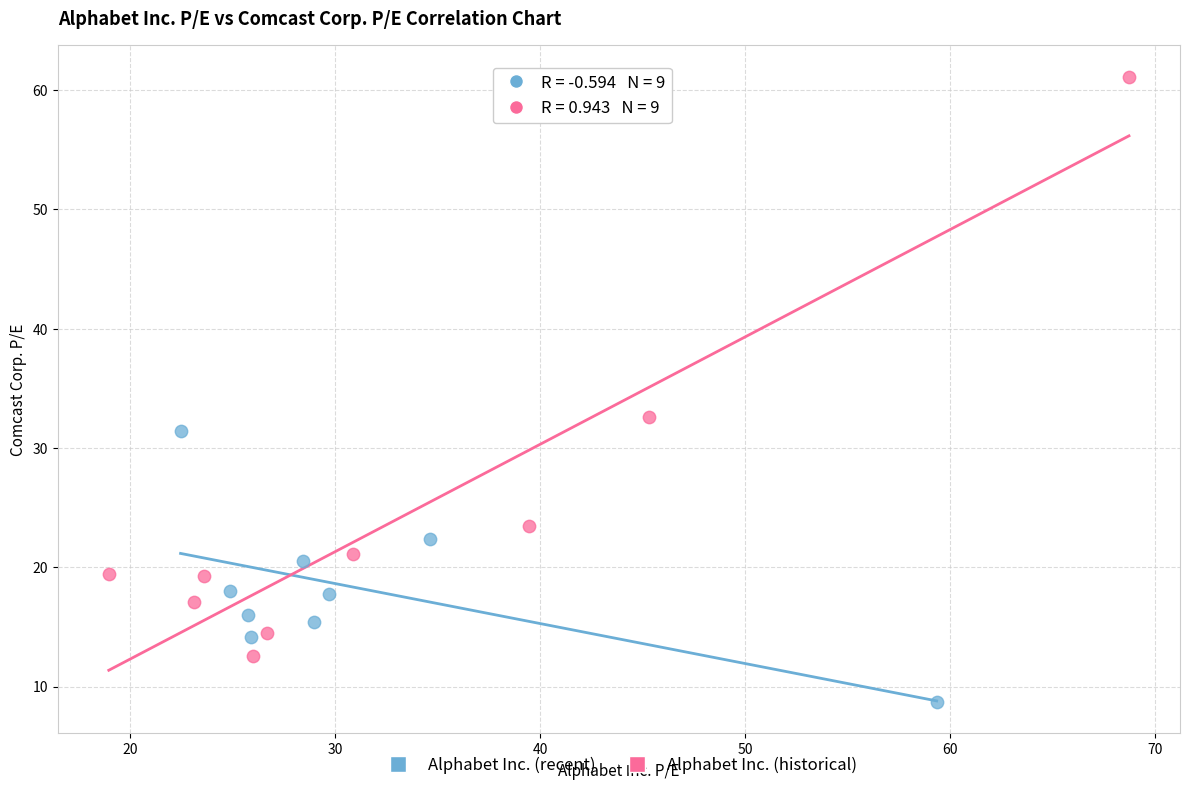

Which series has the largest Y range (max minus min)?

Alphabet Inc. (historical)